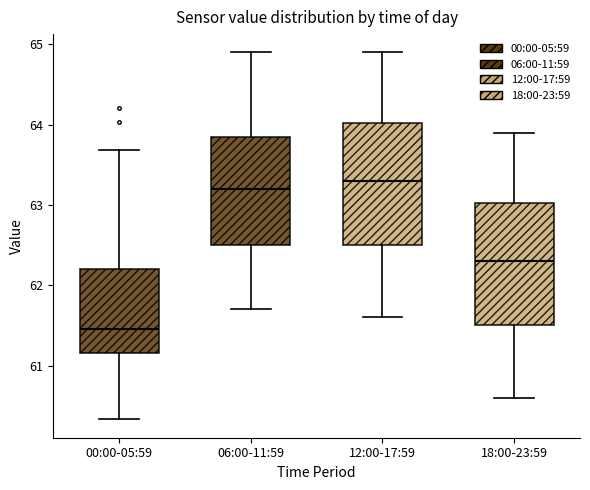

Reading left to right, read every box against the y-axis: the position of its median line, the range the box covers, and the ends of its whiskers. The values are not printed on the chart, so give them approximately, as read against the axis.

00:00-05:59: median 61.5, box 61.2 to 62.2, whiskers 60.3 to 63.7
06:00-11:59: median 63.2, box 62.5 to 63.9, whiskers 61.7 to 64.9
12:00-17:59: median 63.3, box 62.5 to 64.0, whiskers 61.6 to 64.9
18:00-23:59: median 62.3, box 61.5 to 63.0, whiskers 60.6 to 63.9